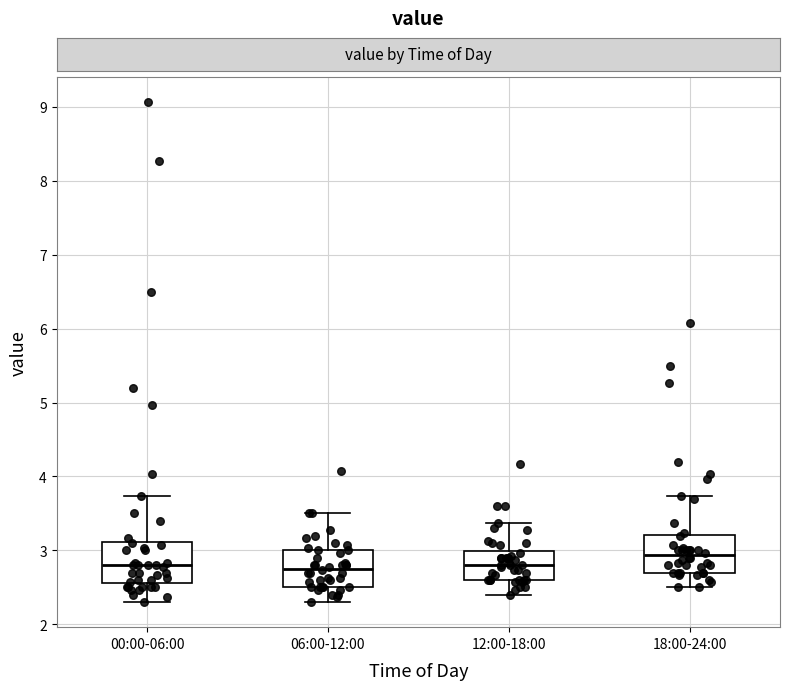

Reading left to right, transcribe this box plot: for each box, give where its median line is, the range the box spans, and where its two whiskers end, as read against the y-axis. The values are not printed on the chart, so give them approximately, as read against the axis.

00:00-06:00: median 2.8, box 2.6 to 3.1, whiskers 2.3 to 3.7
06:00-12:00: median 2.8, box 2.5 to 3.0, whiskers 2.3 to 3.5
12:00-18:00: median 2.8, box 2.6 to 3.0, whiskers 2.4 to 3.4
18:00-24:00: median 2.9, box 2.7 to 3.2, whiskers 2.5 to 3.7